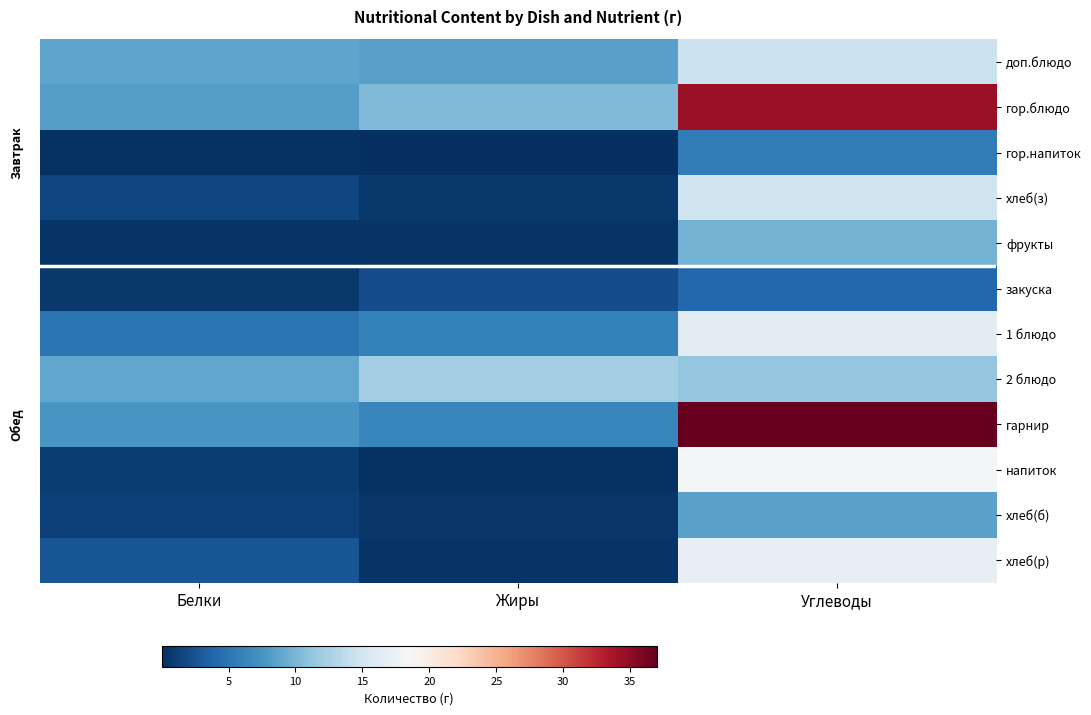

Count the number of categories in the chart.

3